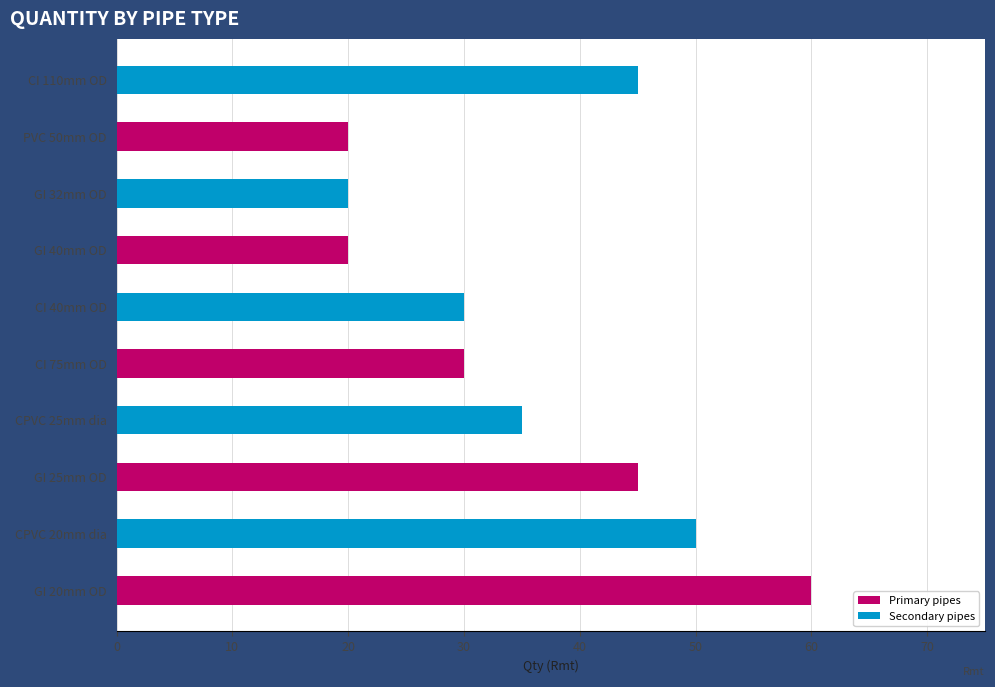

Is it true that the value at GI 40mm OD is 34?

False